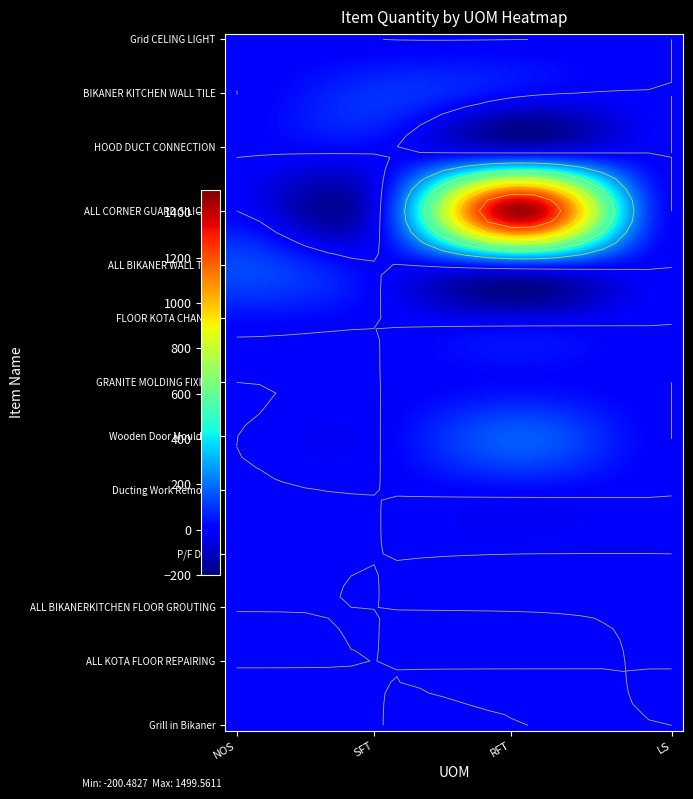

What is the maximum value for ALL BIKANER WALL TILE?

138.0